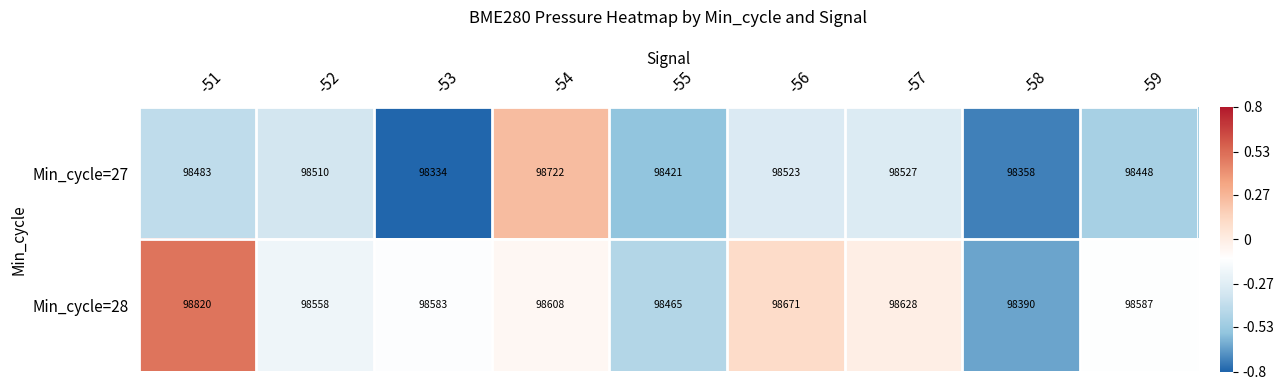

Reading left to right, extract all data points from this chart.

Min_cycle=27: 98483	98510	98334	98722	98421	98523	98527	98358	98448
Min_cycle=28: 98820	98558	98583	98608	98465	98671	98628	98390	98587